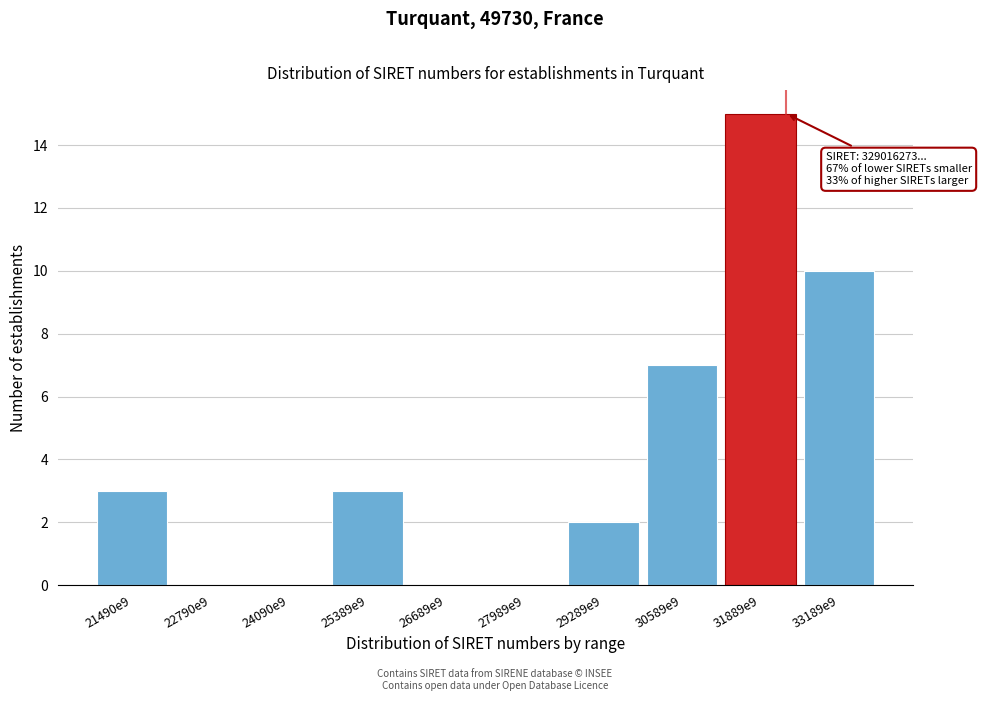

Reading right to left, extract all data points from this chart.

33189e9=10	31889e9=15	30589e9=7	29289e9=2	27989e9=0	26689e9=0	25389e9=3	24090e9=0	22790e9=0	21490e9=3